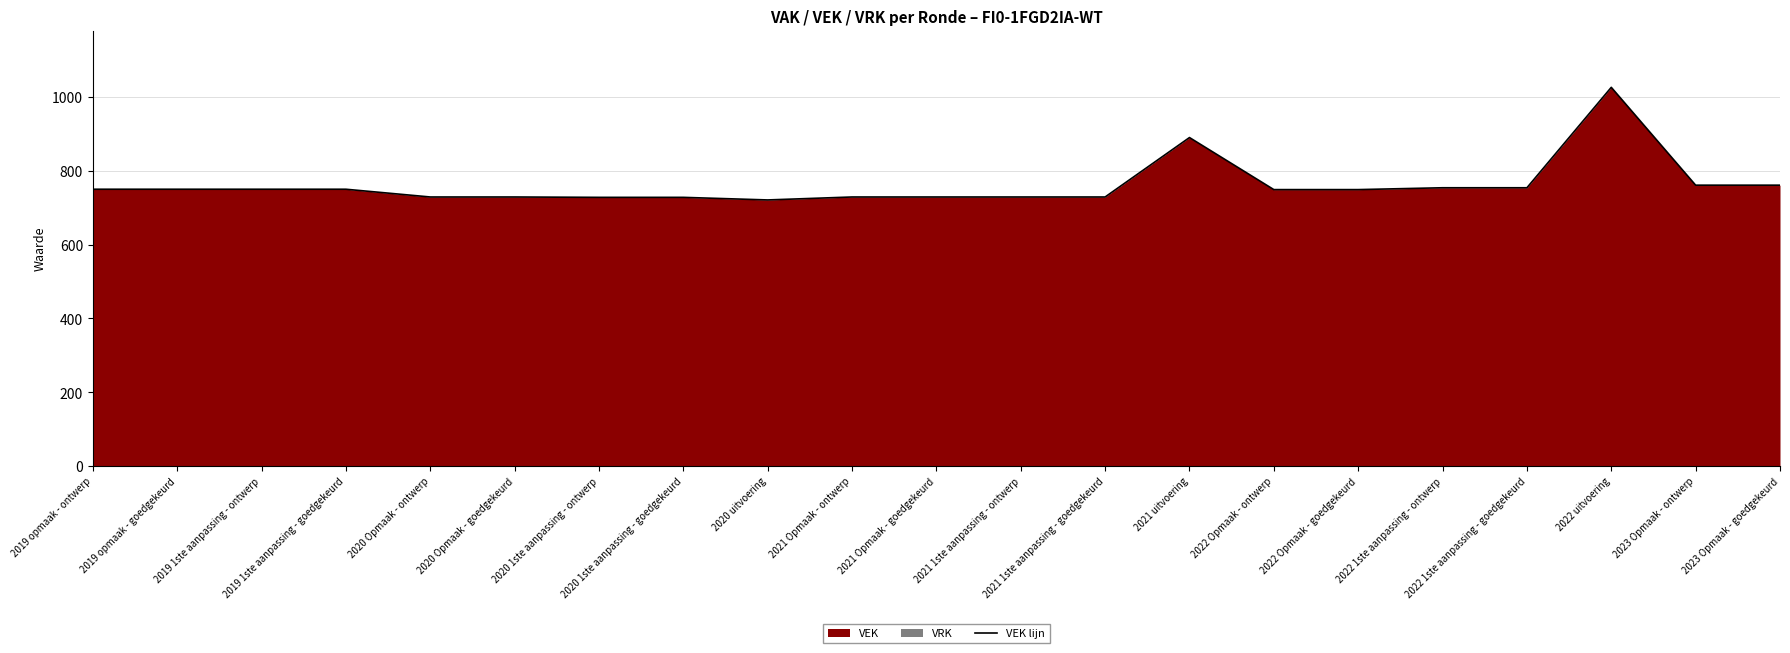

The value at 2021 1ste aanpassing - goedgekeurd is 319. True or false?

False